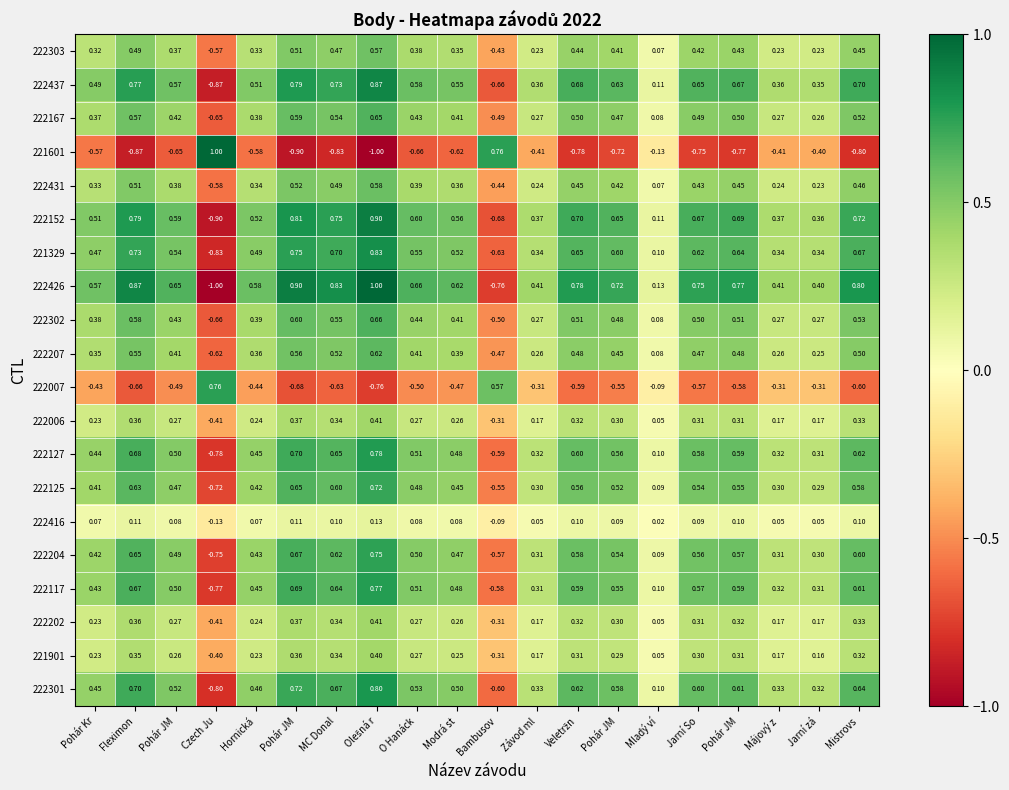

How many categories are shown in the chart?

20